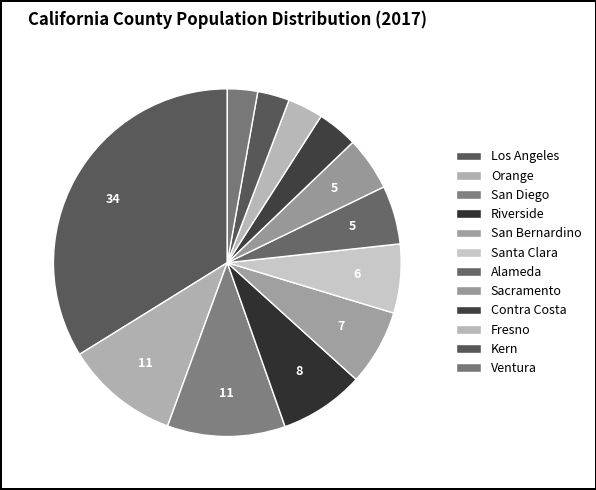

Does Fresno account for over 50% of the chart?

No